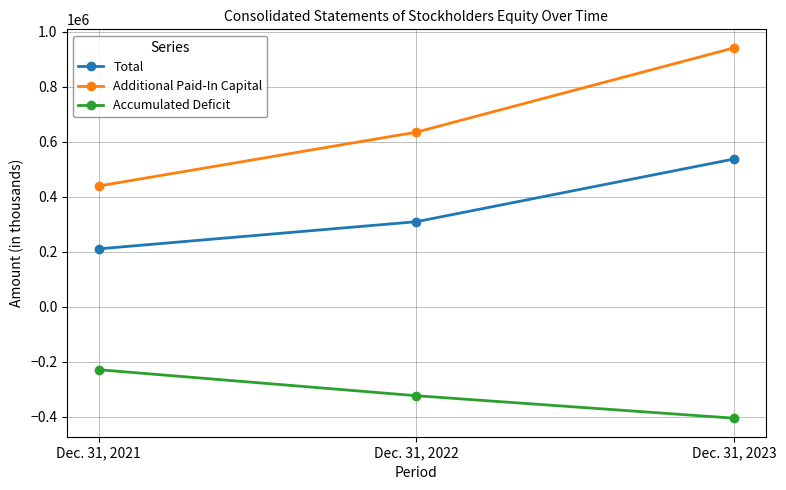

What is the smallest value displayed?

-404850